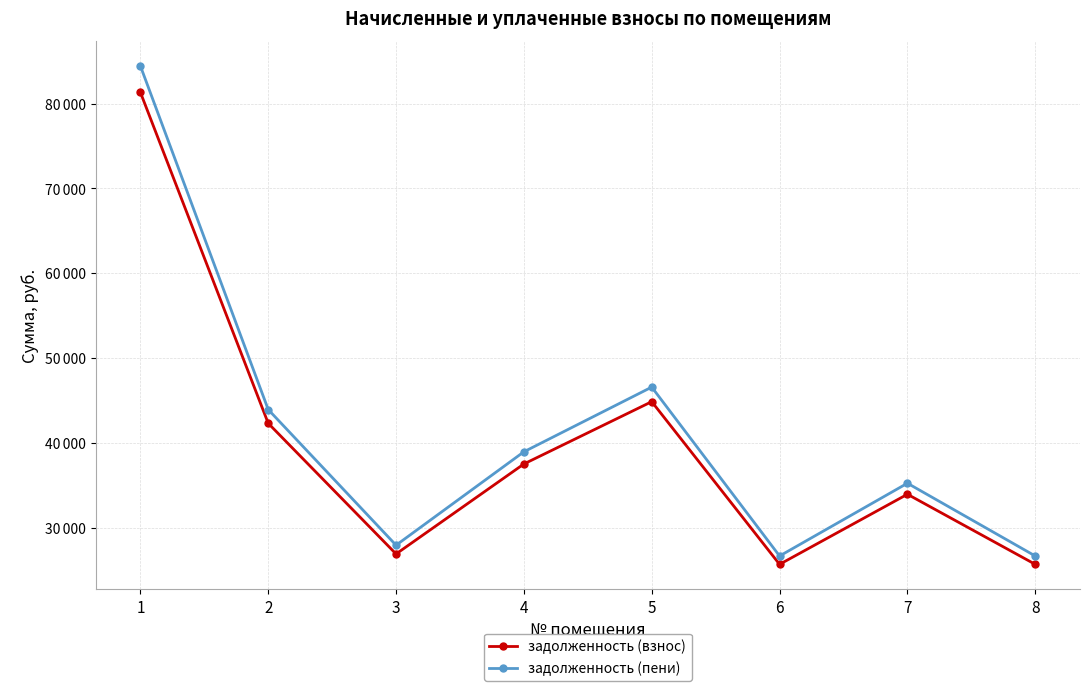

Where is the first local minimum for задолженность (взнос)?

3